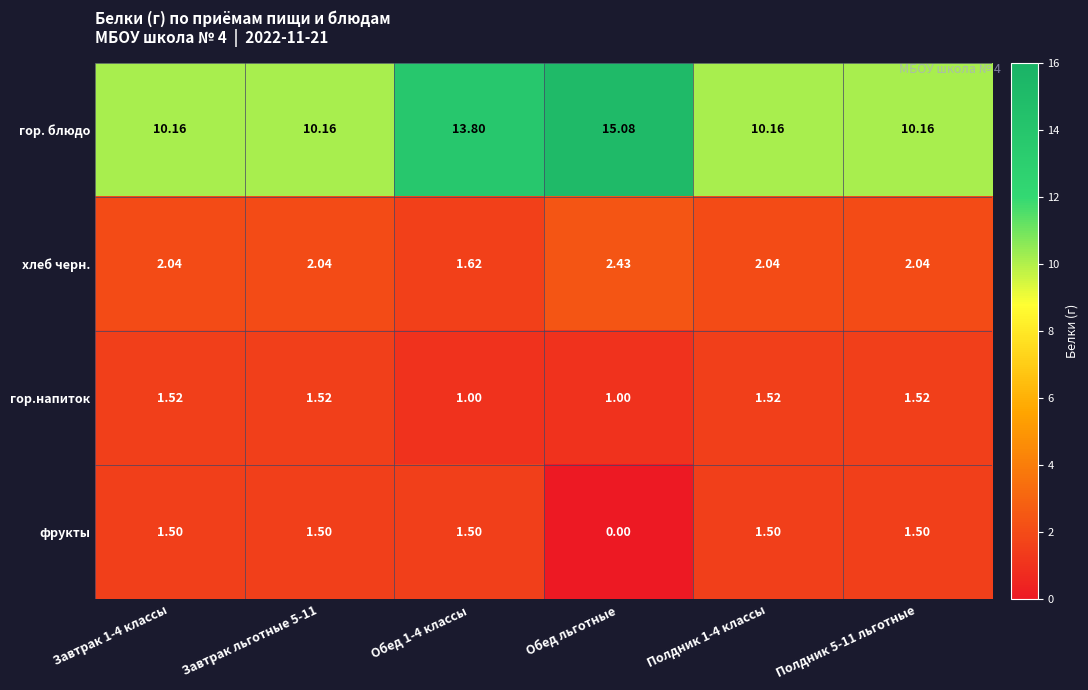

Rank the series at Обед 1-4 классы from highest to lowest value.

гор. блюдо, хлеб черн., фрукты, гор.напиток